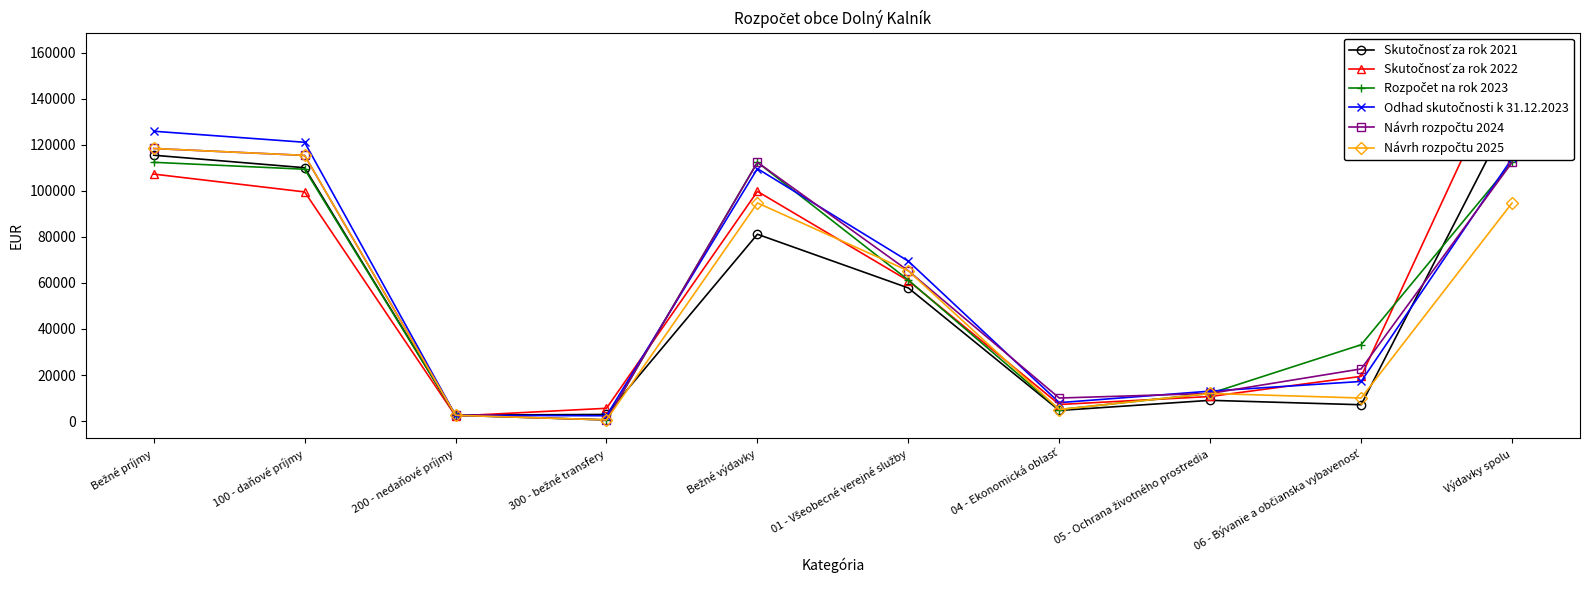

How many data points in Skutočnosť za rok 2022 are above 60963?

4